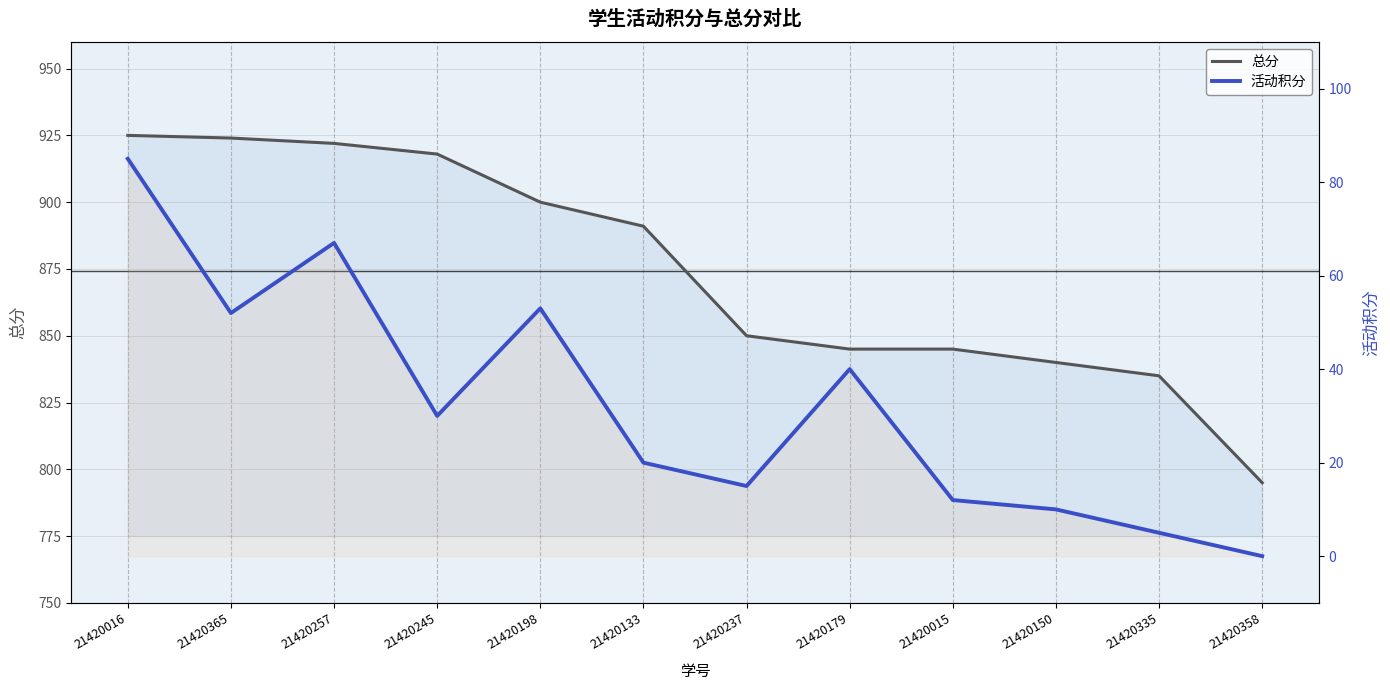

How many data points in 总分 are less than 891?

6